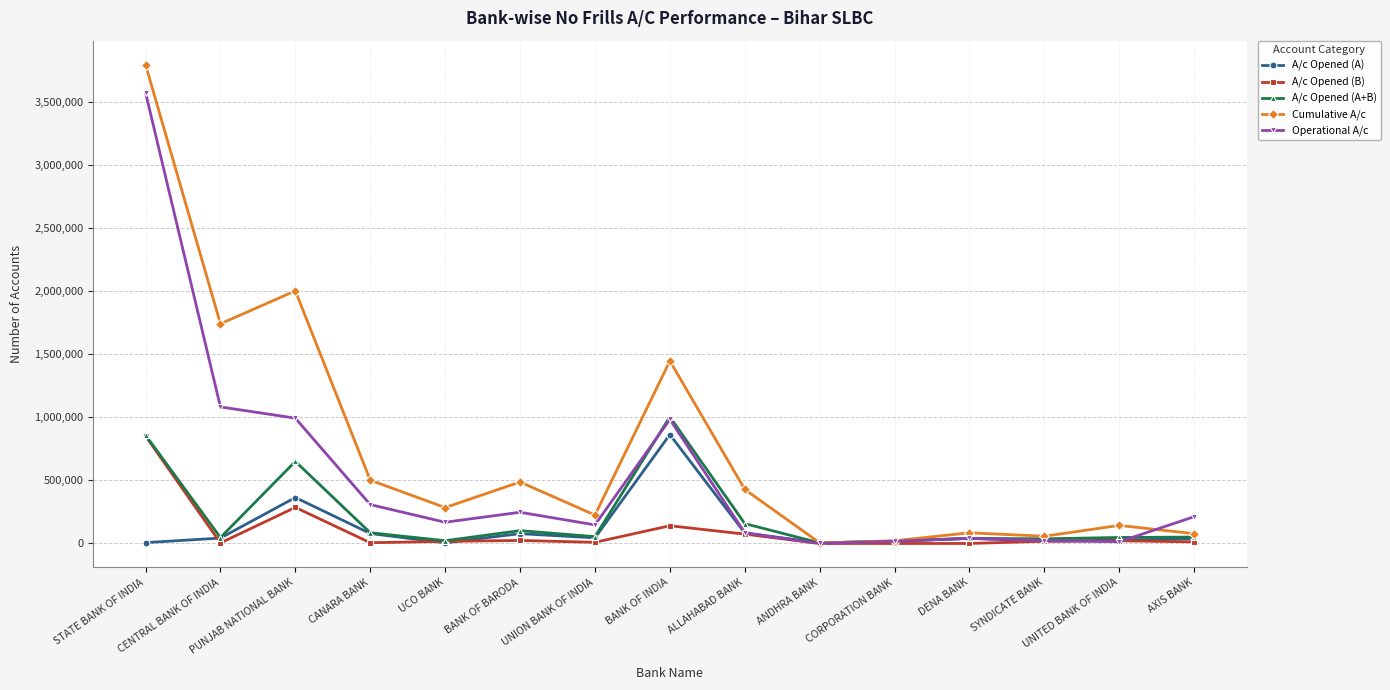

Which series has the largest range (max minus min)?

Cumulative A/c